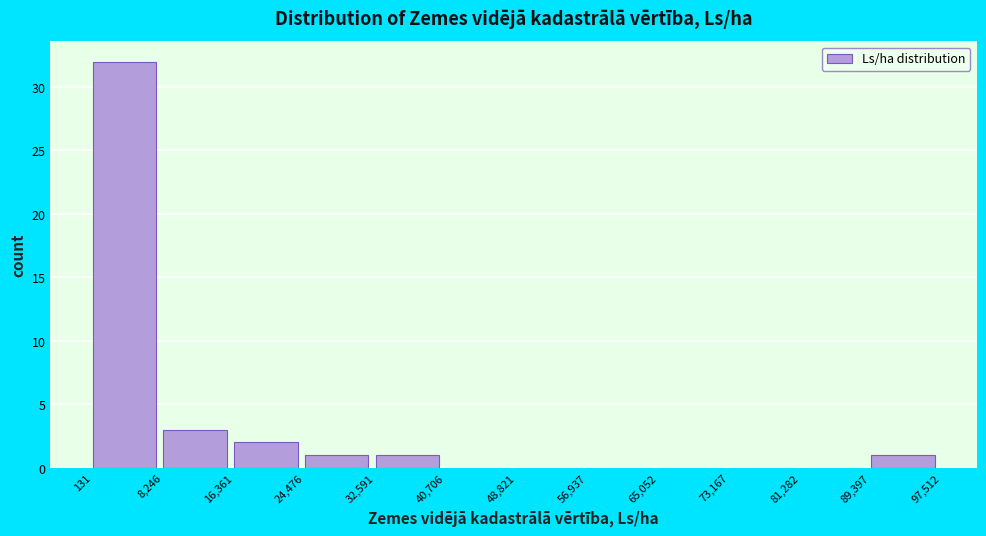

What is the height of the bar covering 16,361 to 24,476 on the x-axis? The values are not printed on the chart, so give them approximately, as read against the axis.

2